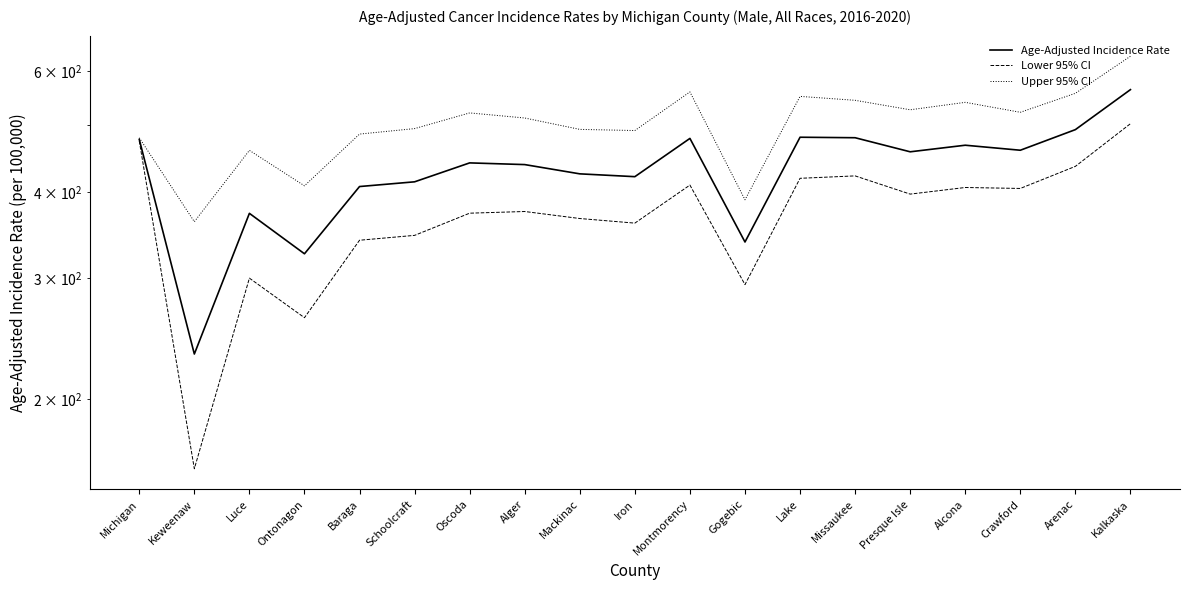

Rank the series by their average value, from highest to lowest.

Upper 95% CI, Age-Adjusted Incidence Rate, Lower 95% CI